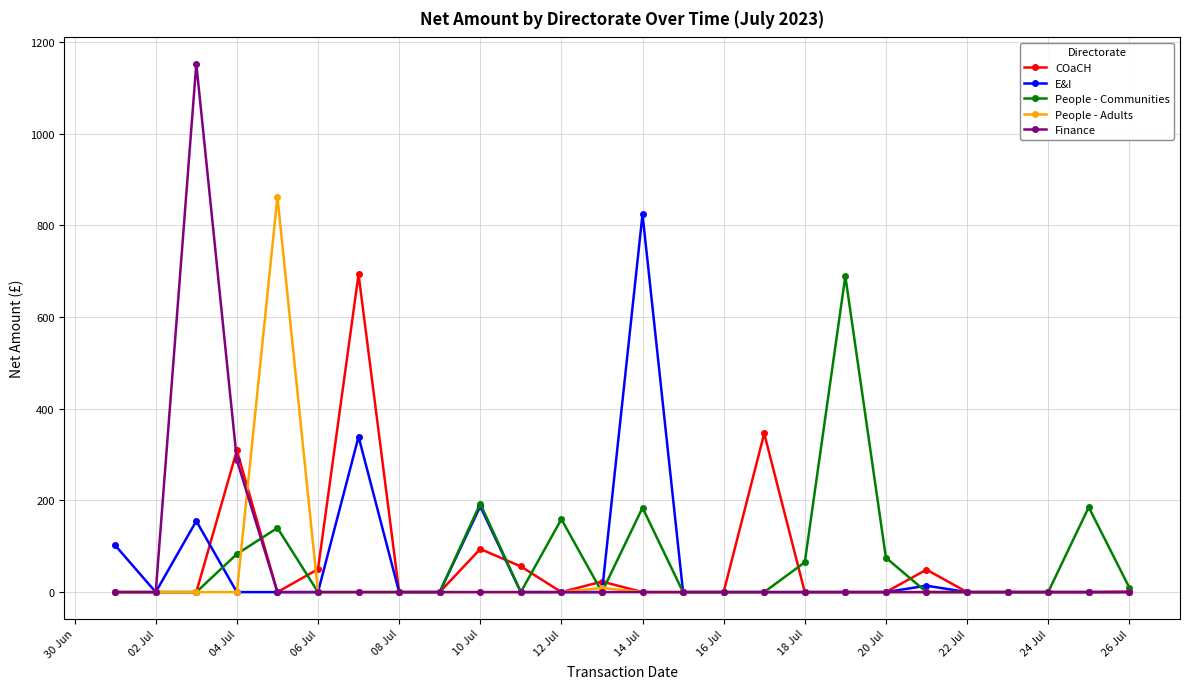

At which category does E&I reach its first local valley?

02 Jul